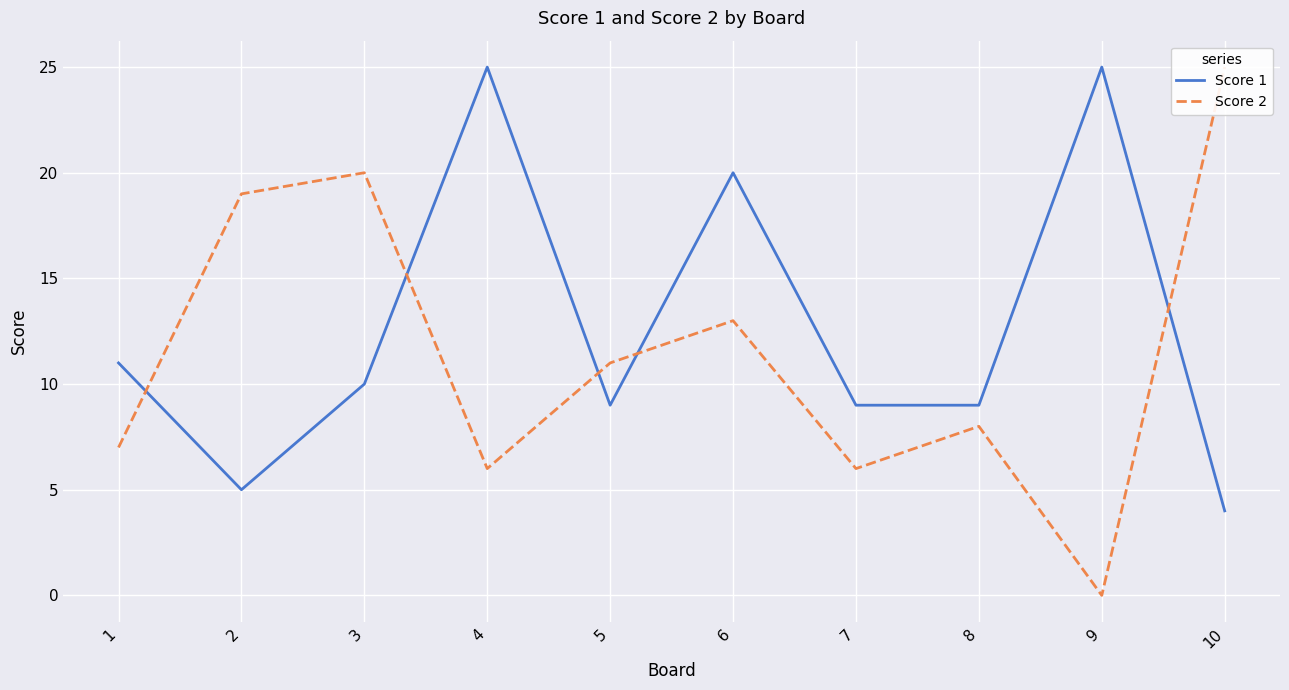

What is the value of the Score 1 point at the 8th from the left?

9